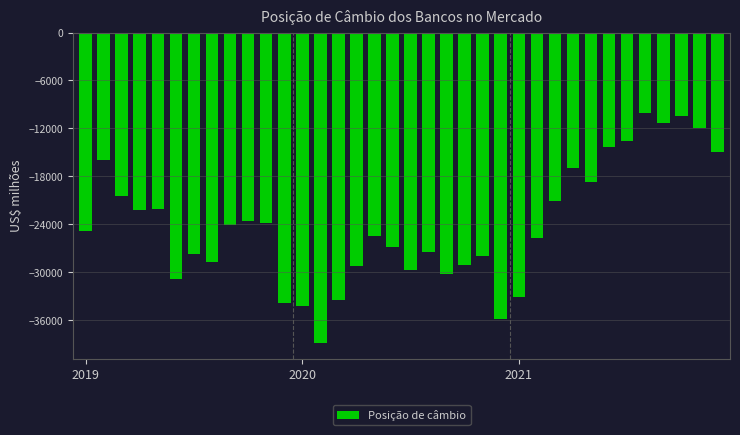

What is the greatest value displayed?

-10110.4